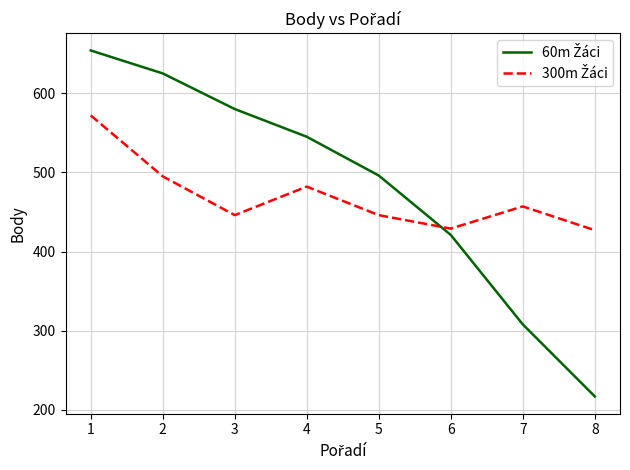

What is the difference between the highest and lowest values at 8?

210